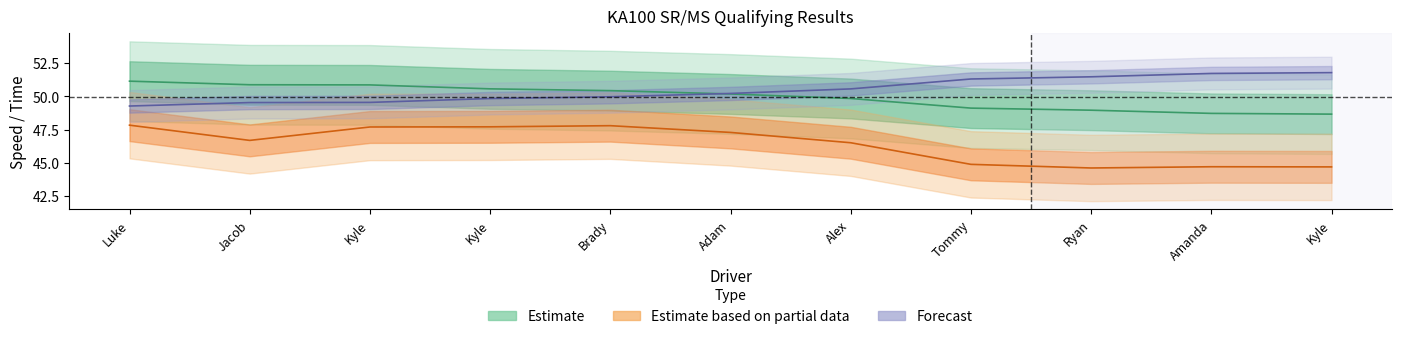

How many lines are shown in the chart?

3